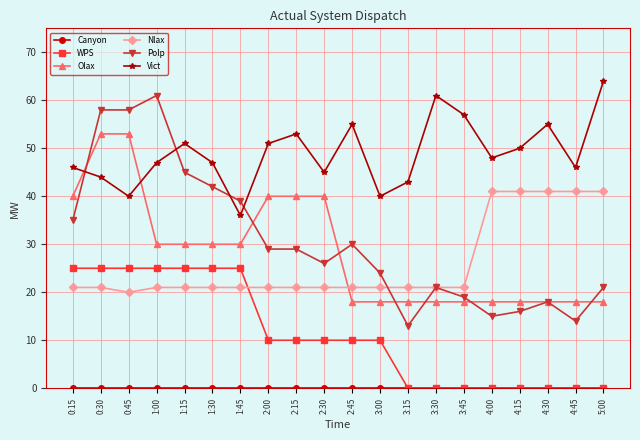

The Nlax series shows 21 at 3:45. True or false?

True